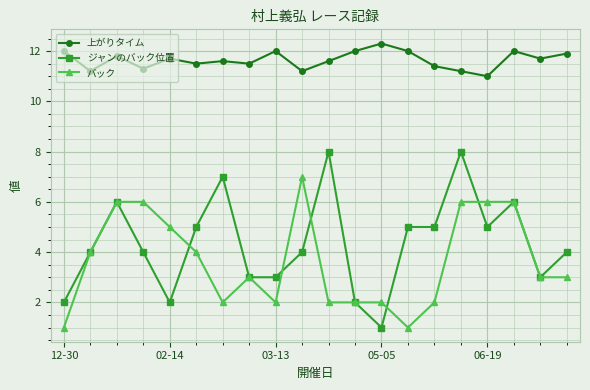

Reading left to right, extract all data points from this chart.

上がりタイム: 12.0	11.2	11.8	11.3	11.7	11.5	11.6	11.5	12.0	11.2	11.6	12.0	12.3	12.0	11.4	11.2	11.0	12.0	11.7	11.9
ジャンのバック位置: 2.0	4.0	6.0	4.0	2.0	5.0	7.0	3.0	3.0	4.0	8.0	2.0	1.0	5.0	5.0	8.0	5.0	6.0	3.0	4.0
バック: 1.0	4.0	6.0	6.0	5.0	4.0	2.0	3.0	2.0	7.0	2.0	2.0	2.0	1.0	2.0	6.0	6.0	6.0	3.0	3.0